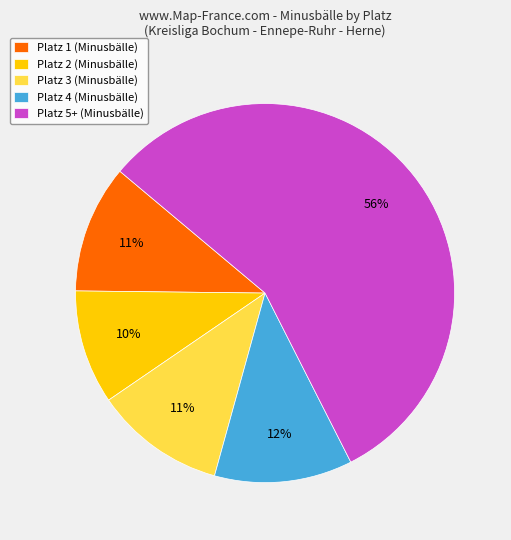

Count the number of slices in the pie.

5